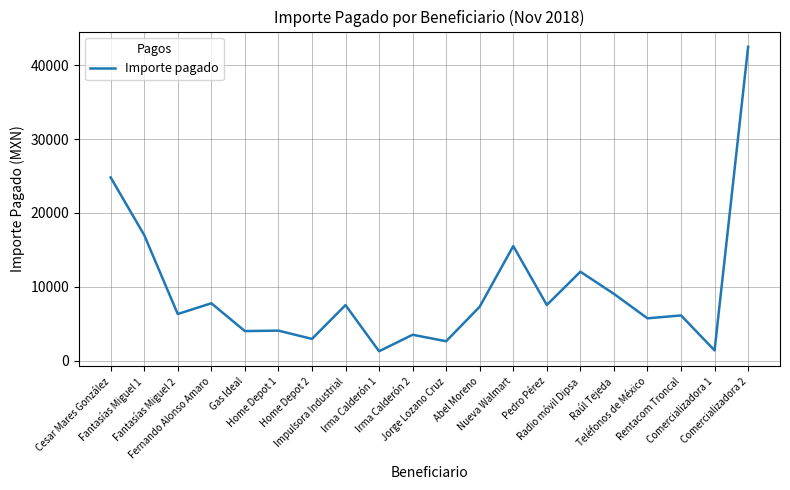

How many lines are shown in the chart?

1